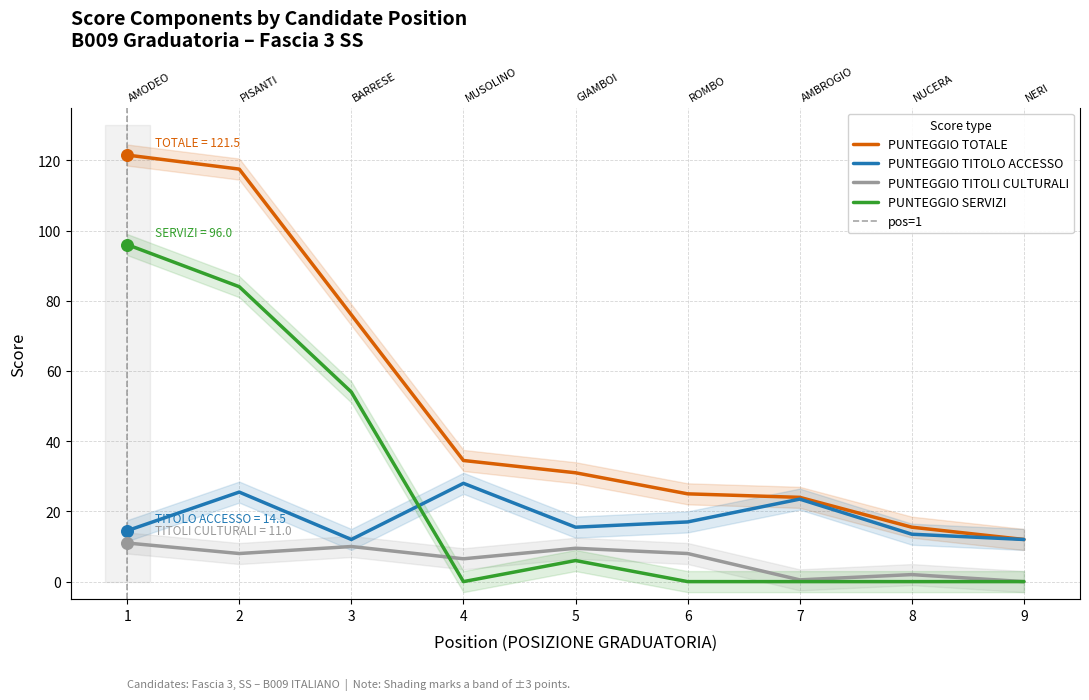

At how many categories does at least one series exceed 106?

2